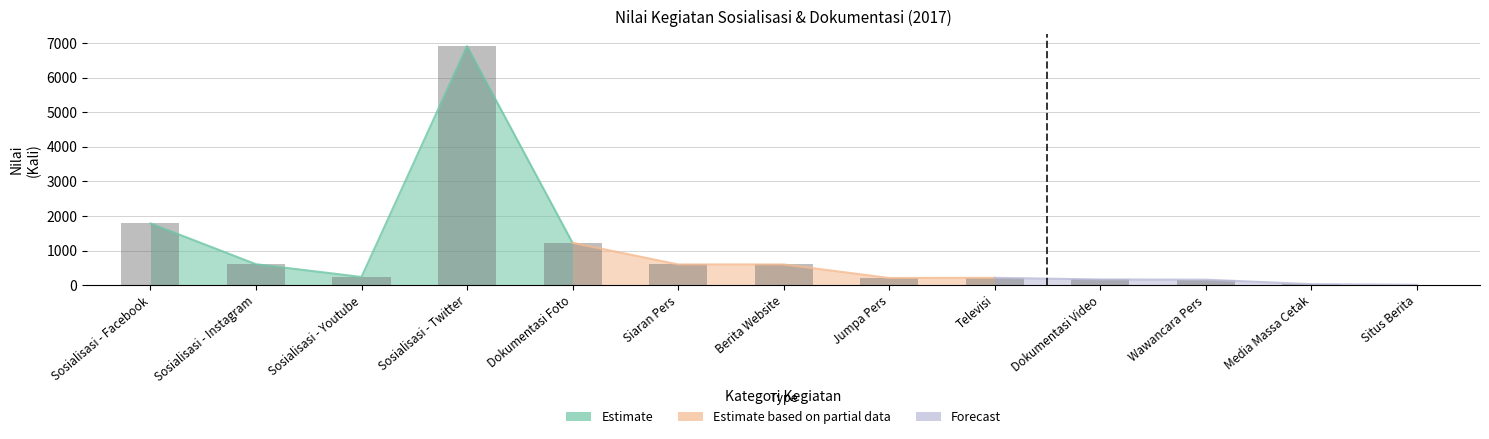

At which category does the chart reach its peak across all series?

Sosialisasi - Twitter